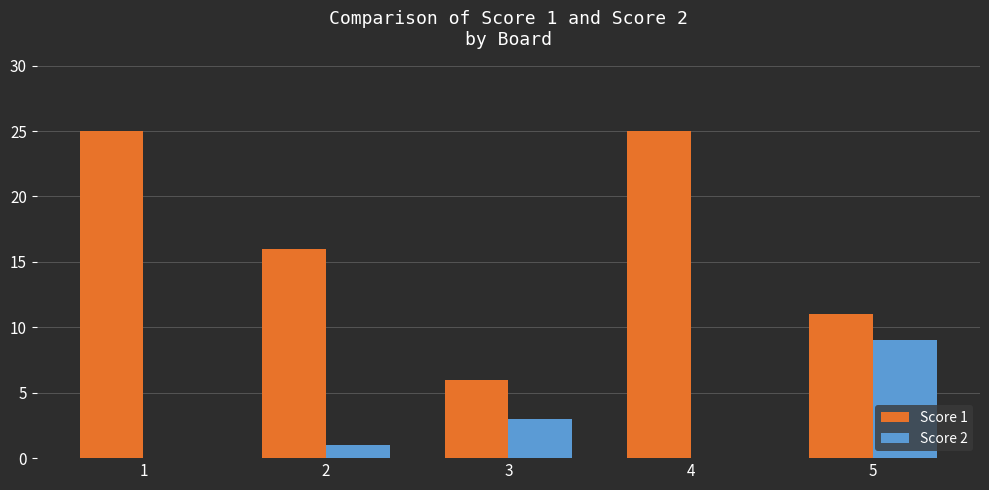

Is the value of Score 1 at 1 greater than the value of Score 2 at 1?

Yes